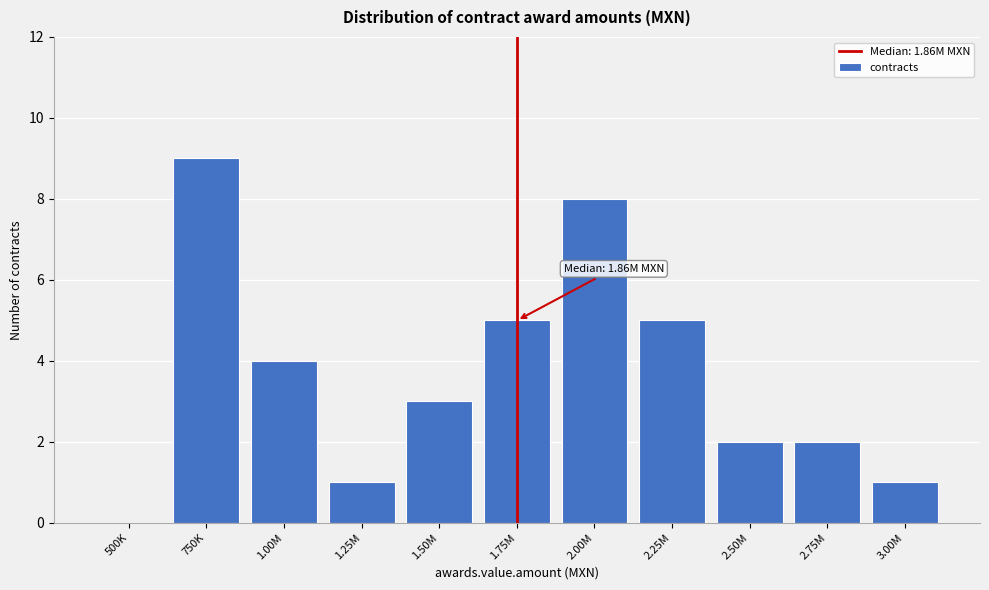

Reading left to right, list all the values displayed in this chart.

500K=0	750K=9	1.00M=4	1.25M=1	1.50M=3	1.75M=5	2.00M=8	2.25M=5	2.50M=2	2.75M=2	3.00M=1